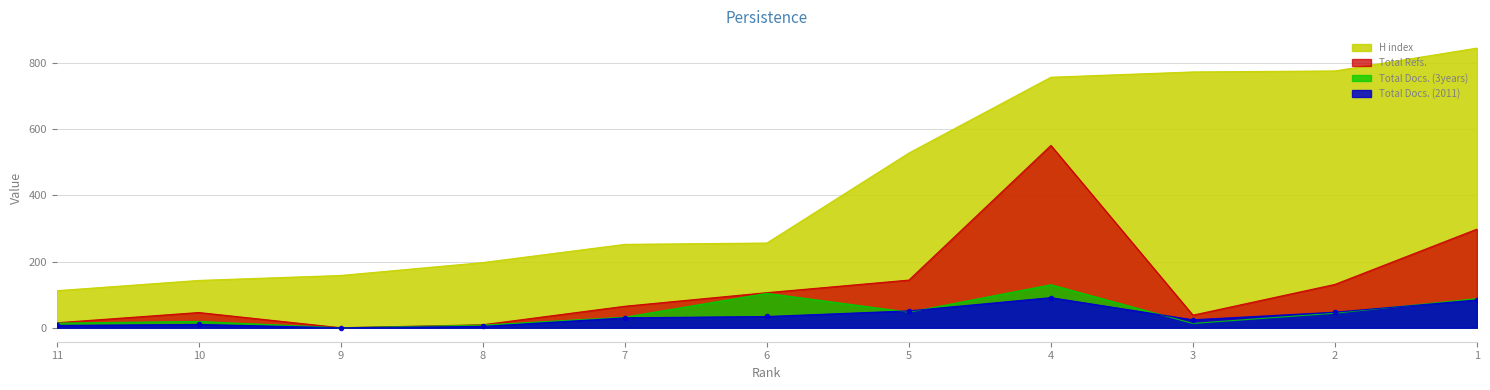

True or false: Total Docs. (2011) and H index cross at least once.

False